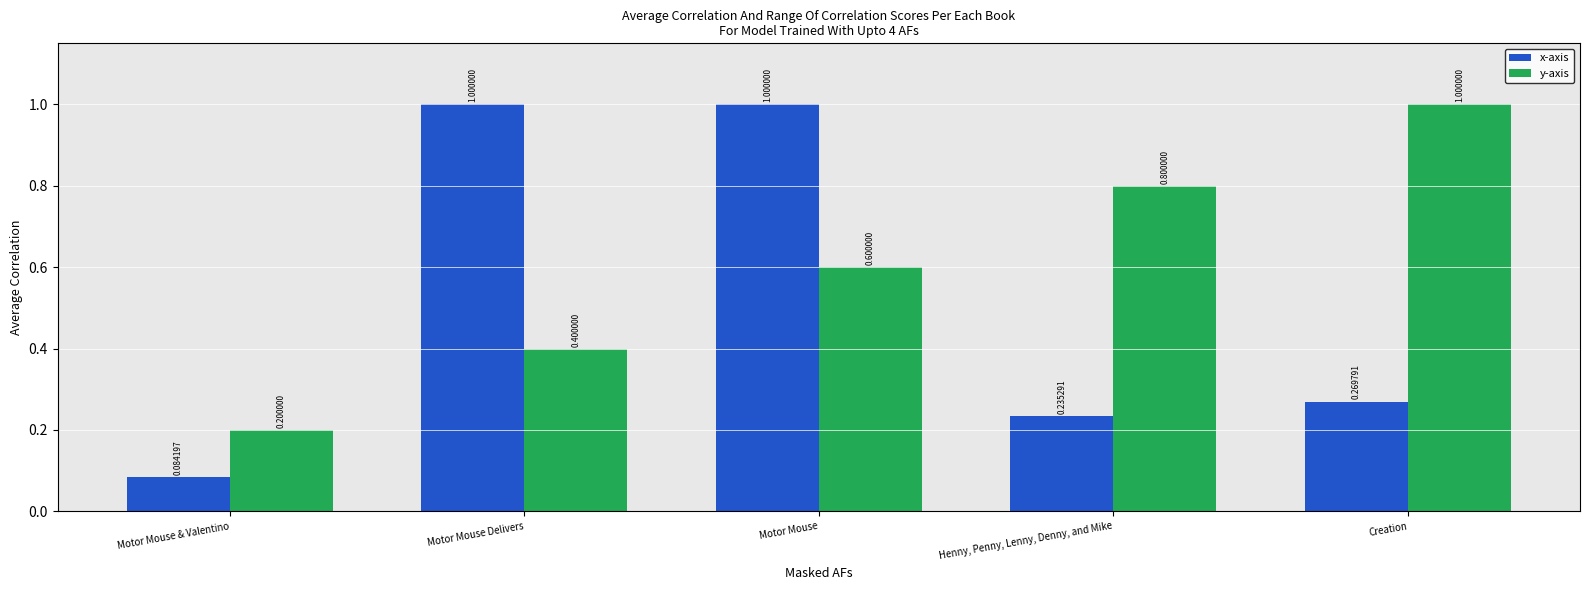

Read the y-axis value at Creation.

1.0